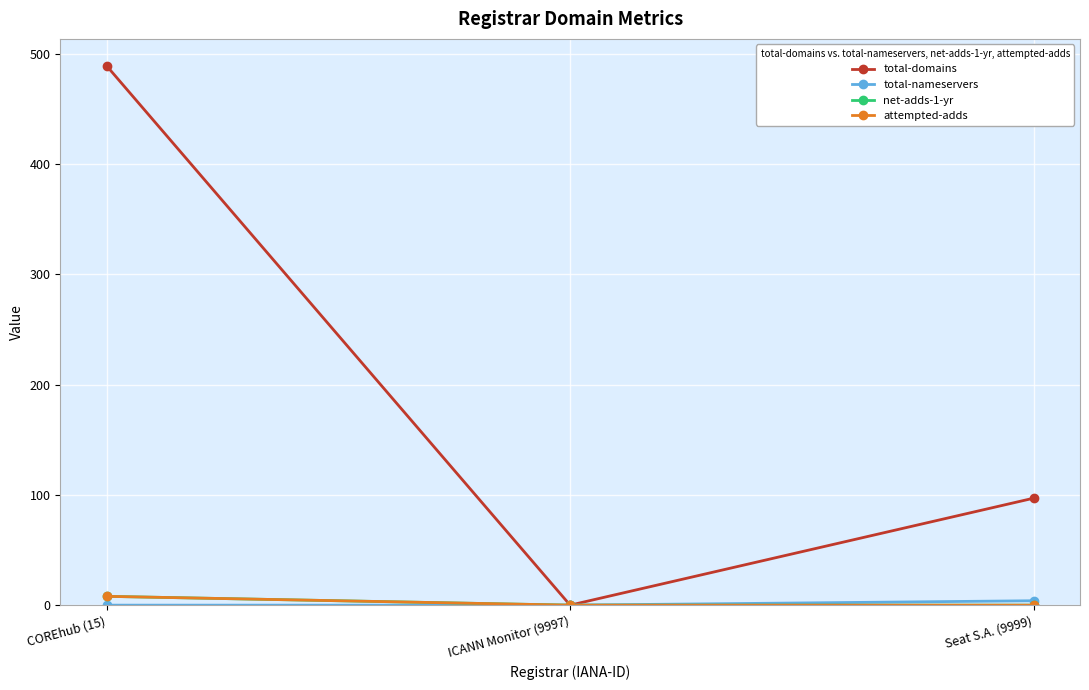

Does the chart have visible grid lines?

Yes